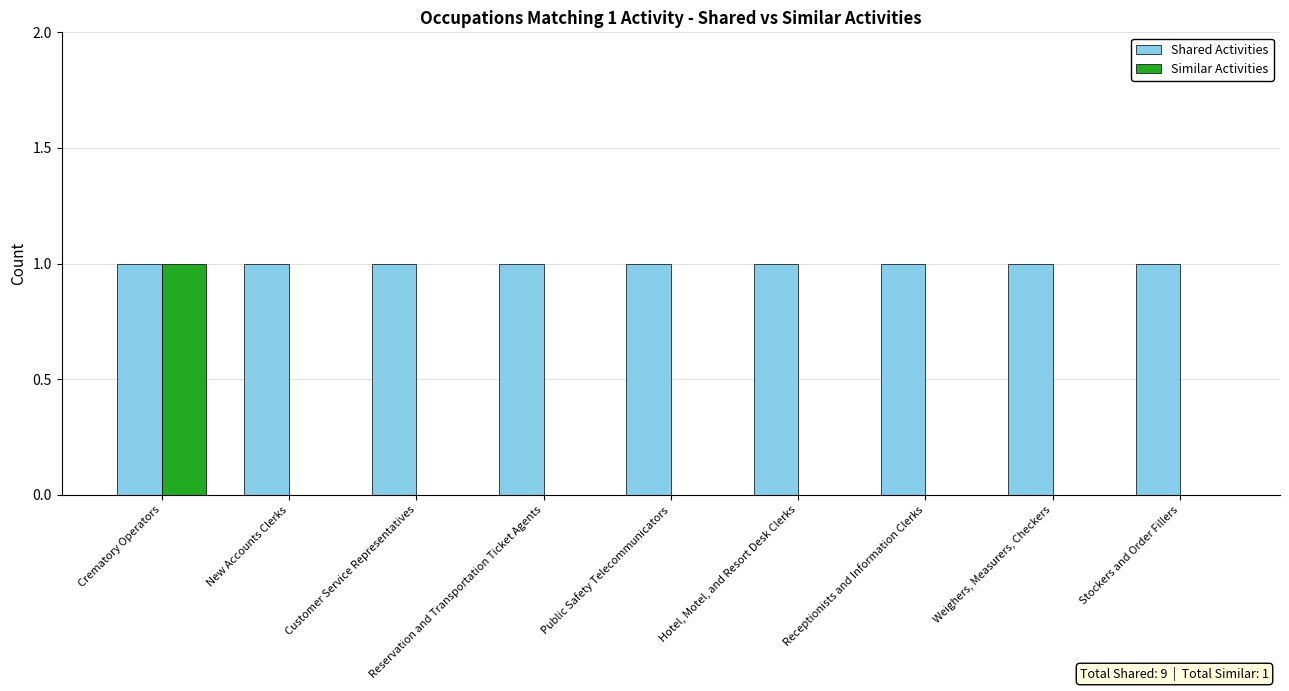

Which series has the largest range (max minus min)?

Similar Activities